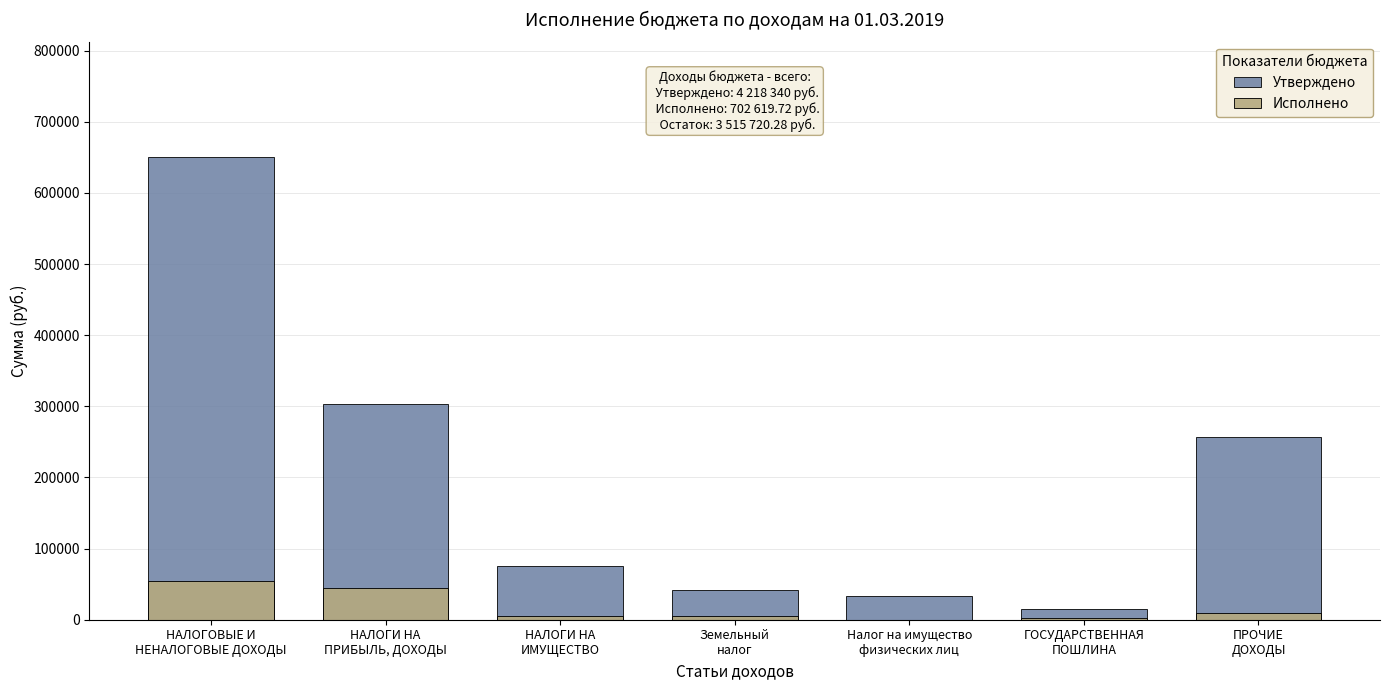

How many bars are there in total?

14